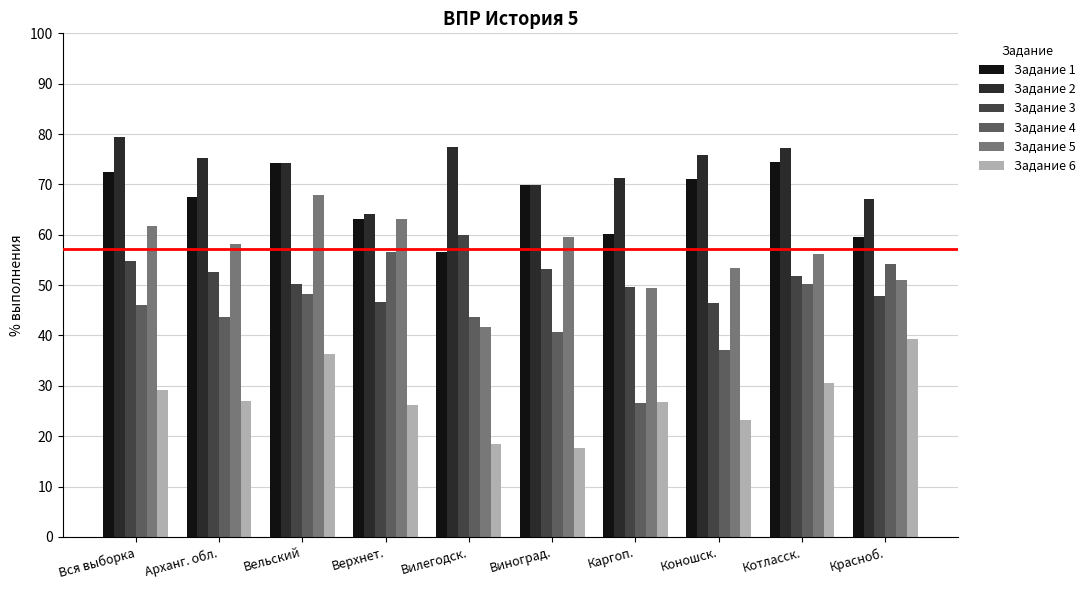

How many groups of bars are there?

10